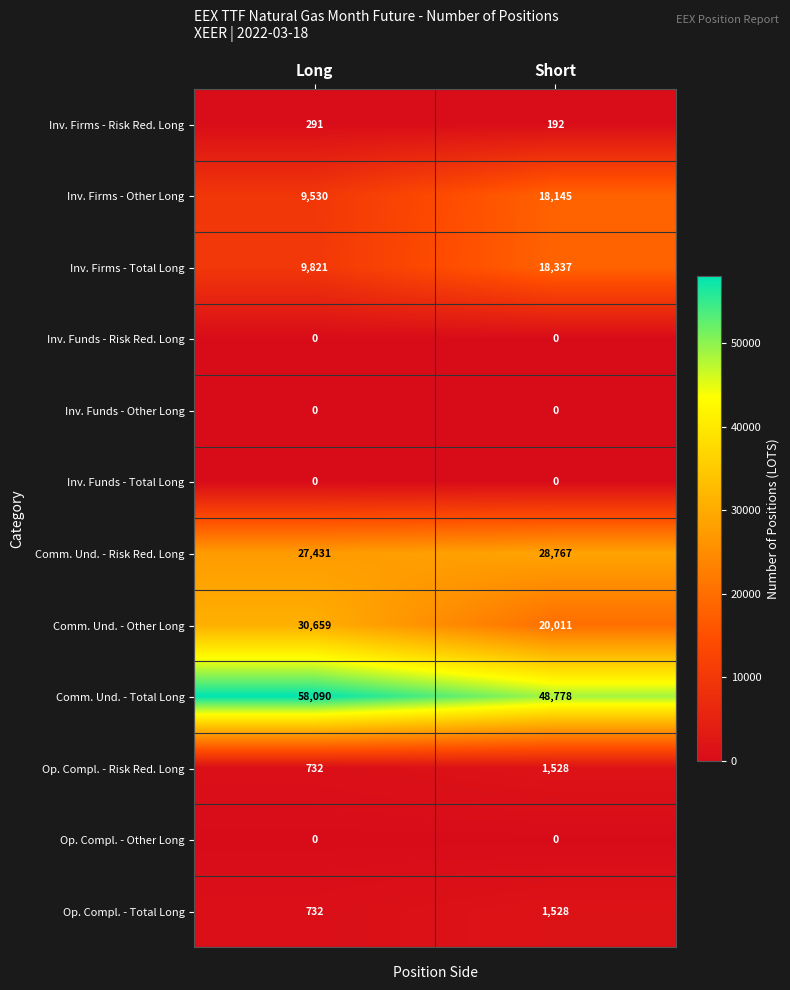

What is the approximate value of Comm. Und. - Other Long at Short, to the nearest 10?

20010